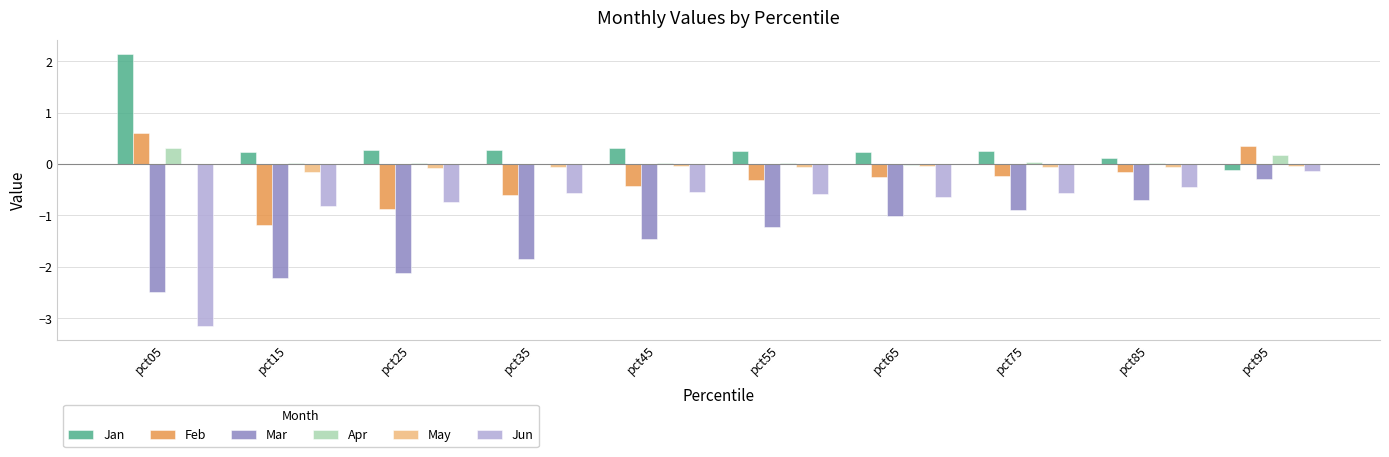

What is the sum of all Jun values?

-8.2